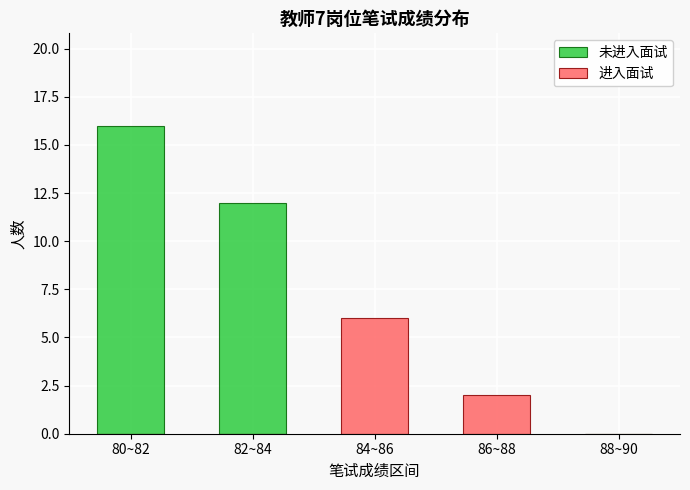

Which series has the largest total across all categories?

未进入面试